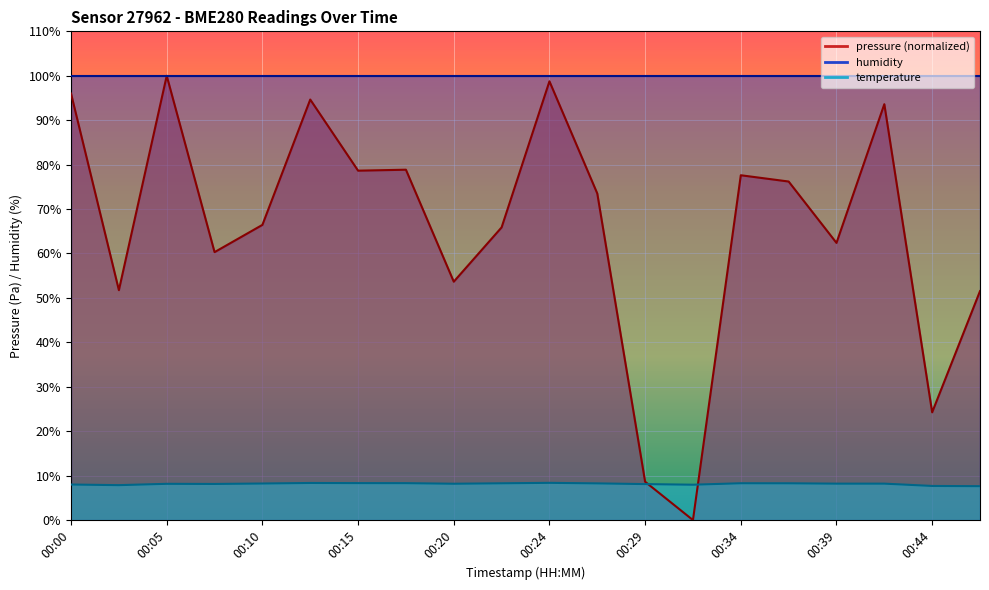

After their last crossing, which series has the higher values: temperature or pressure?

pressure